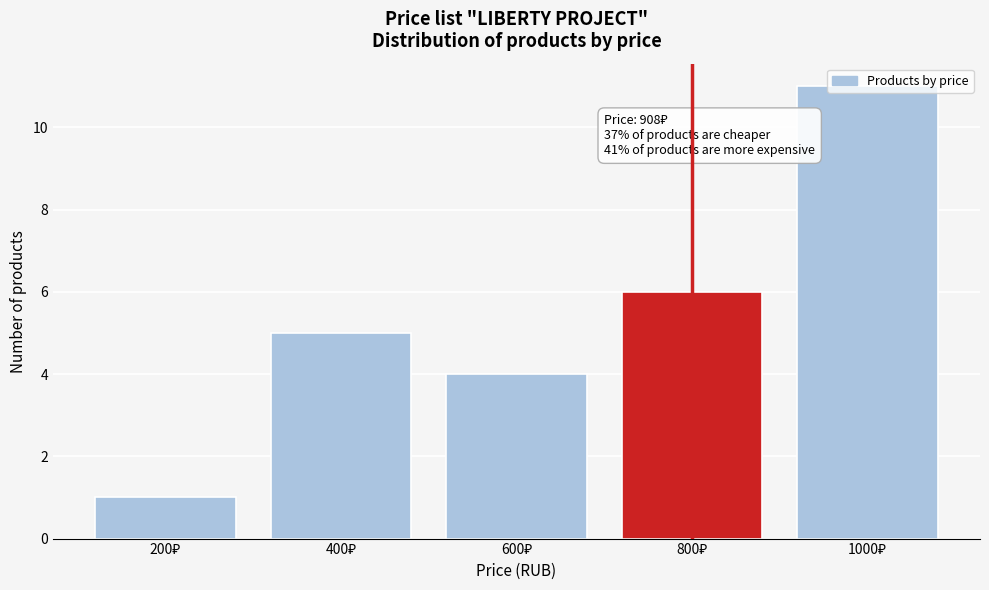

What is the value of the 3rd bar from the left?

4